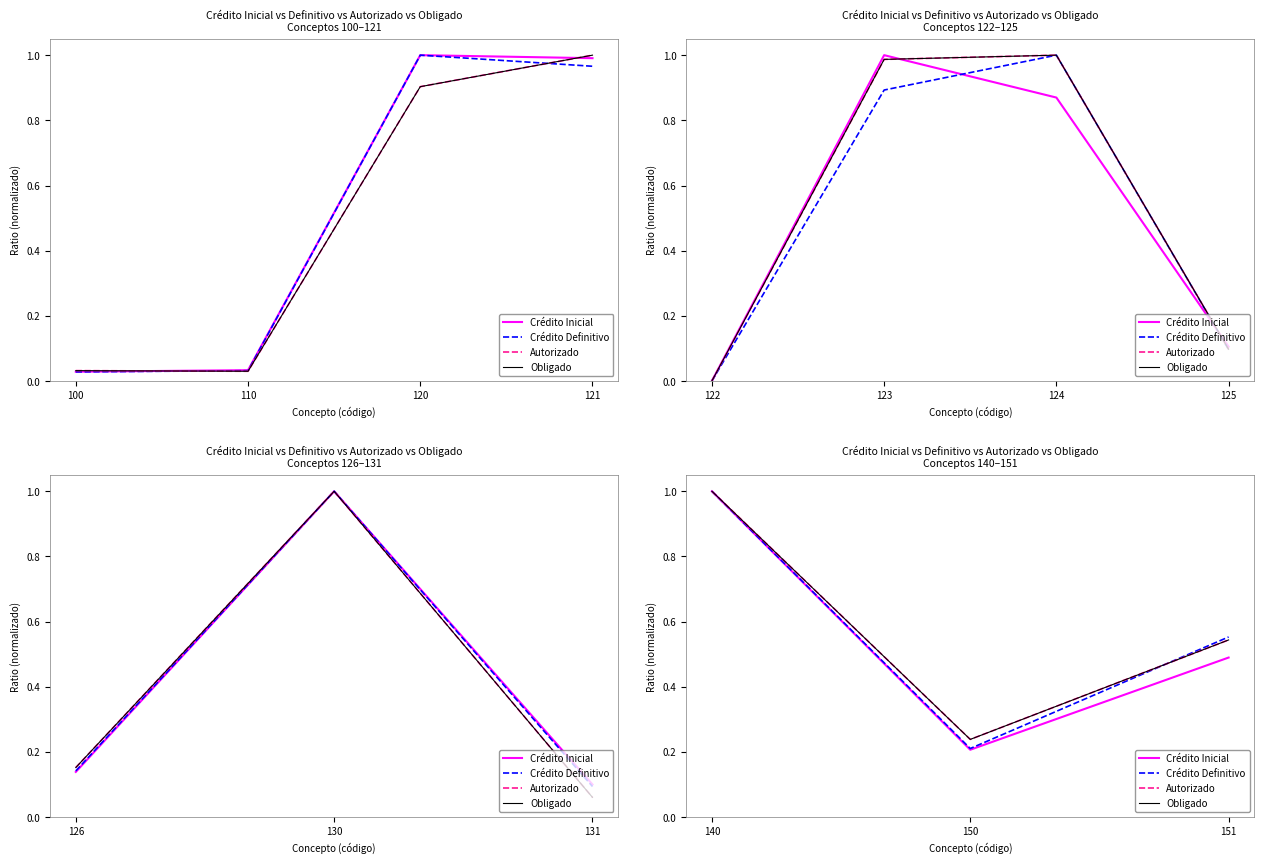

What is the maximum value shown in the chart?

1.0